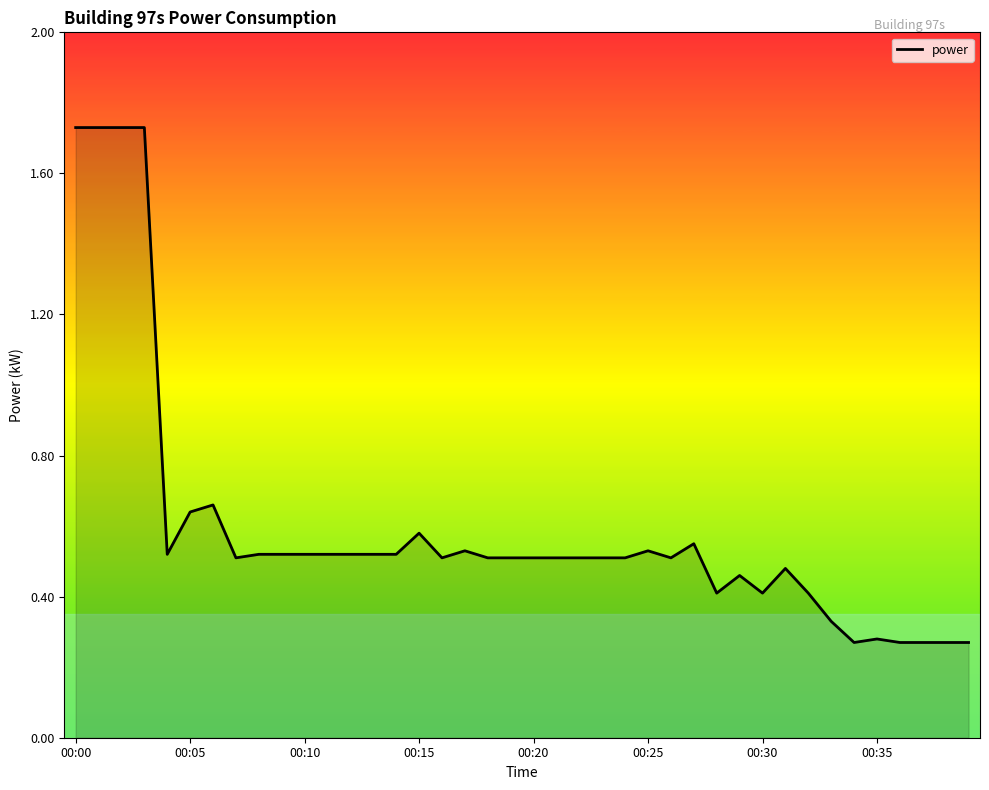

What is the difference between the maximum and minimum values?

1.5